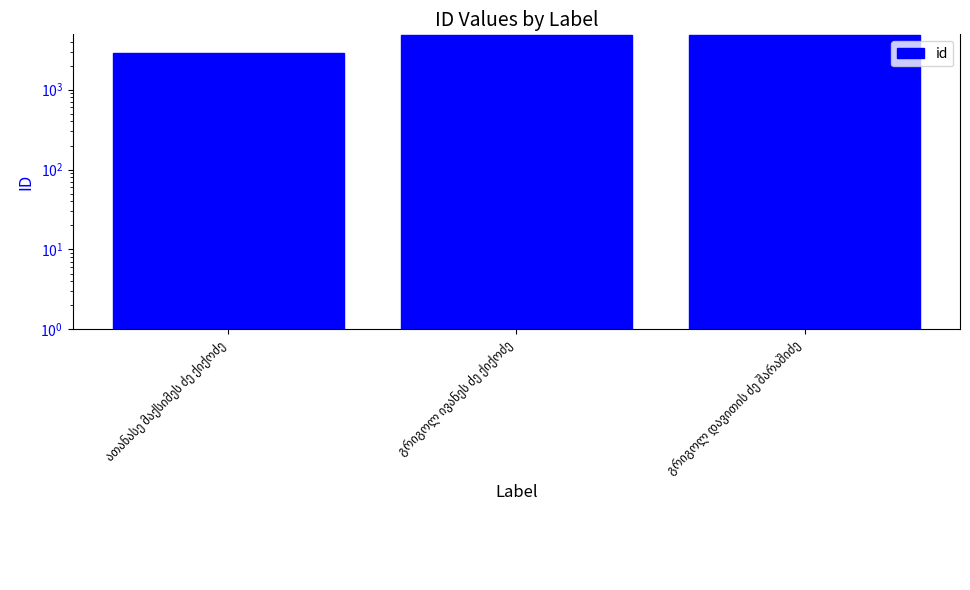

What is the label of the 2nd bar from the left?

გრიგოლ ივანეს ძე ქიქოძე